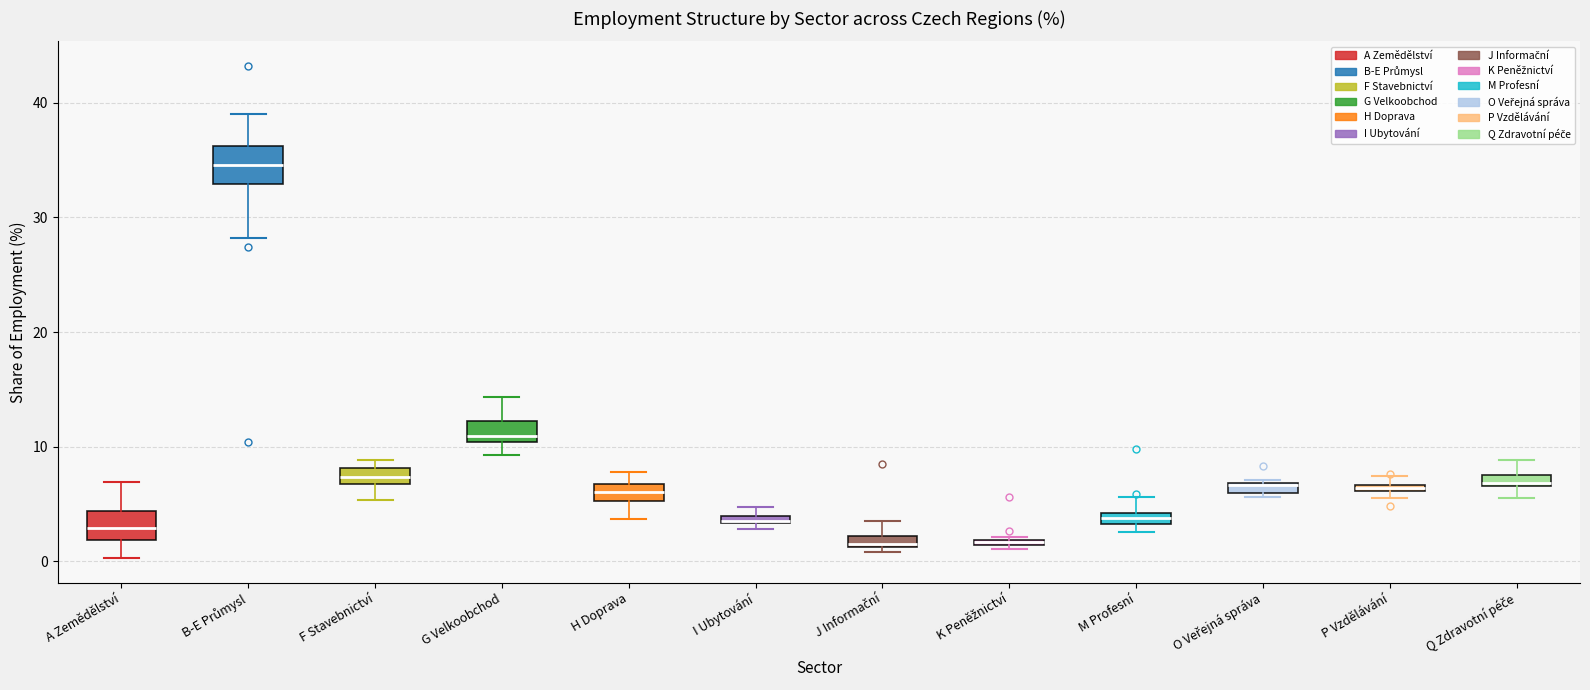

Where is the lower edge of the box for K Peněžnictví on the y-axis? The values are not printed on the chart, so give them approximately, as read against the axis.

1